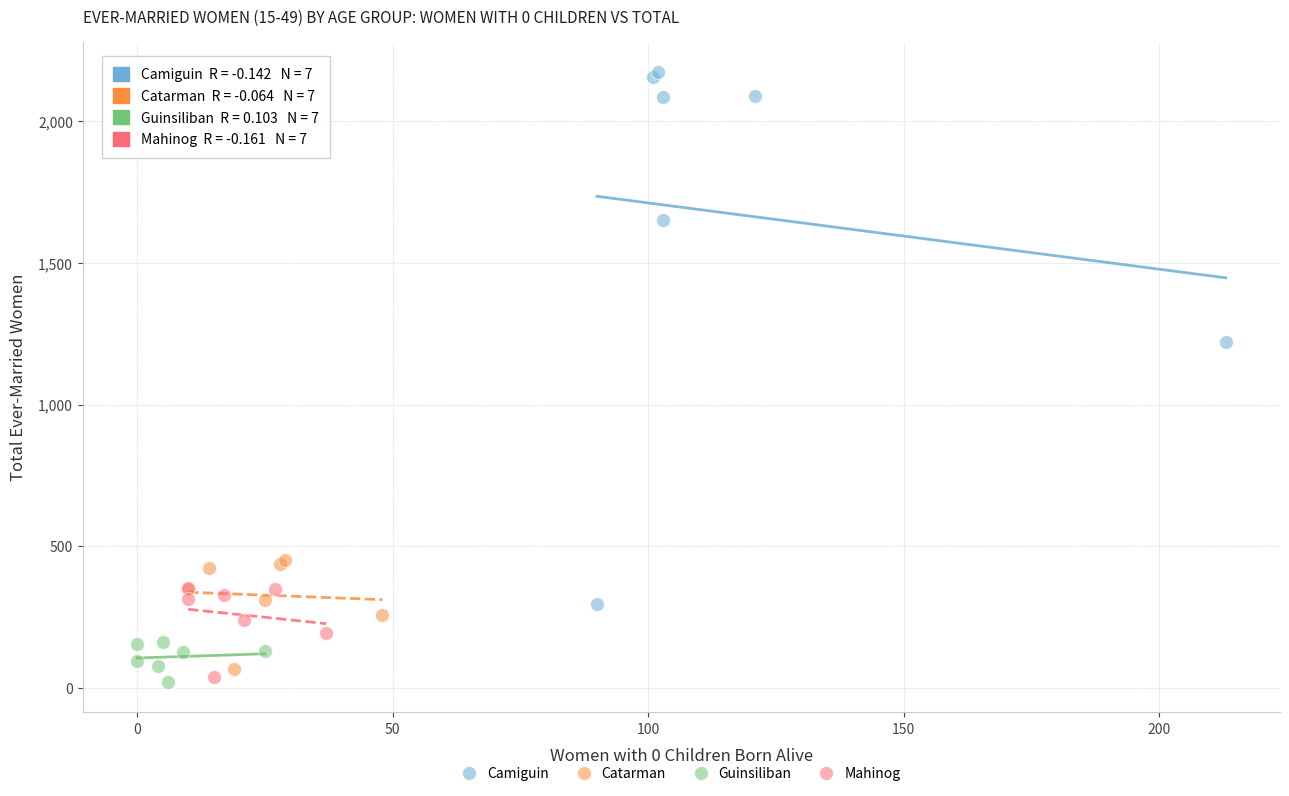

Which series has the widest spread of Y values?

Camiguin